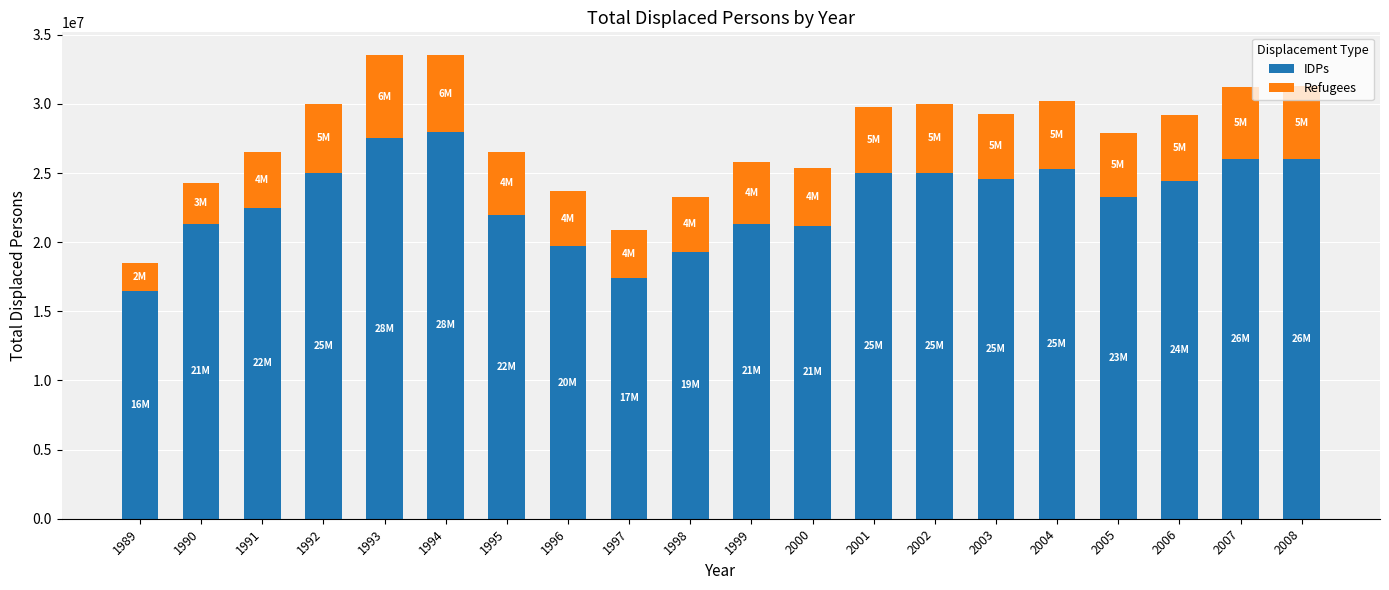

How many series are shown in this chart?

2